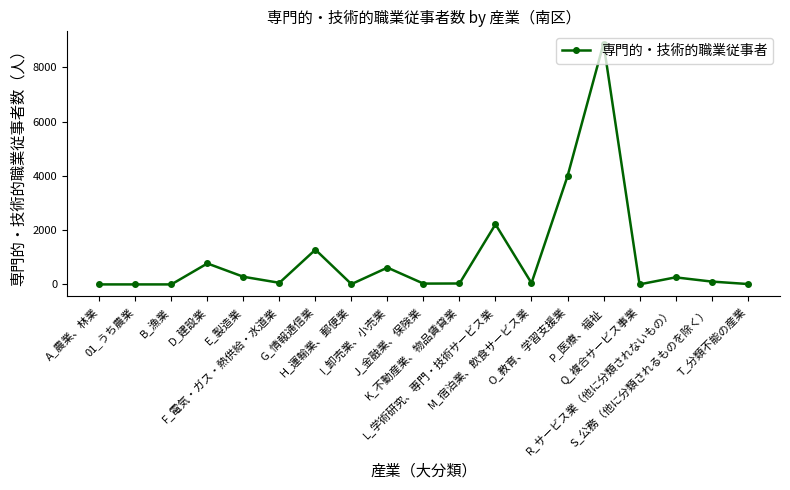

What is the average value?

980